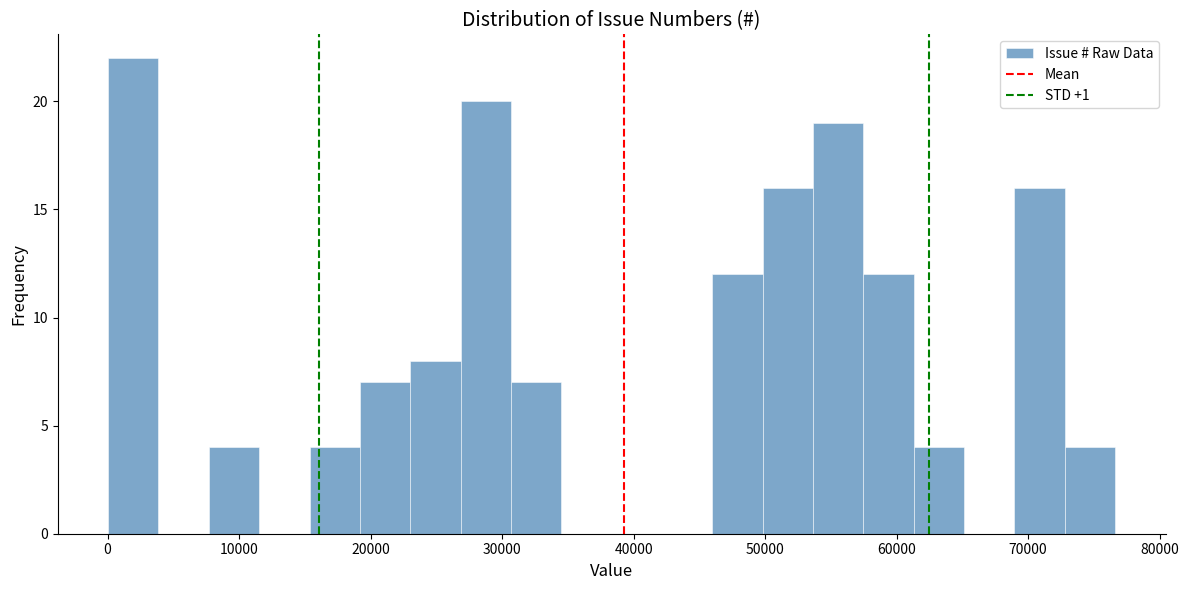

Around what value on the x-axis is the tallest bar? Give the approximate position of its centre, as read against the axis.

2000